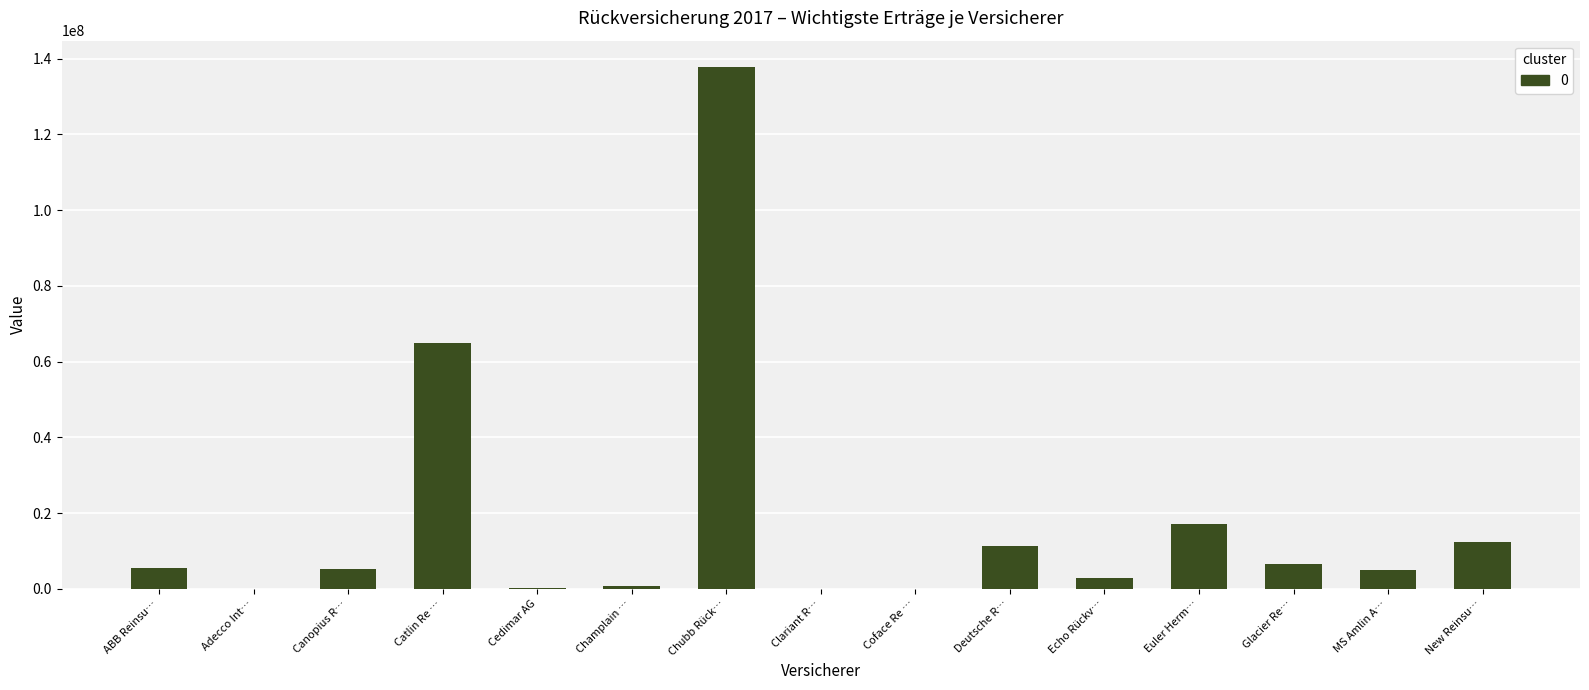

Which has a higher value, Euler Herm… or Catlin Re …?

Catlin Re …